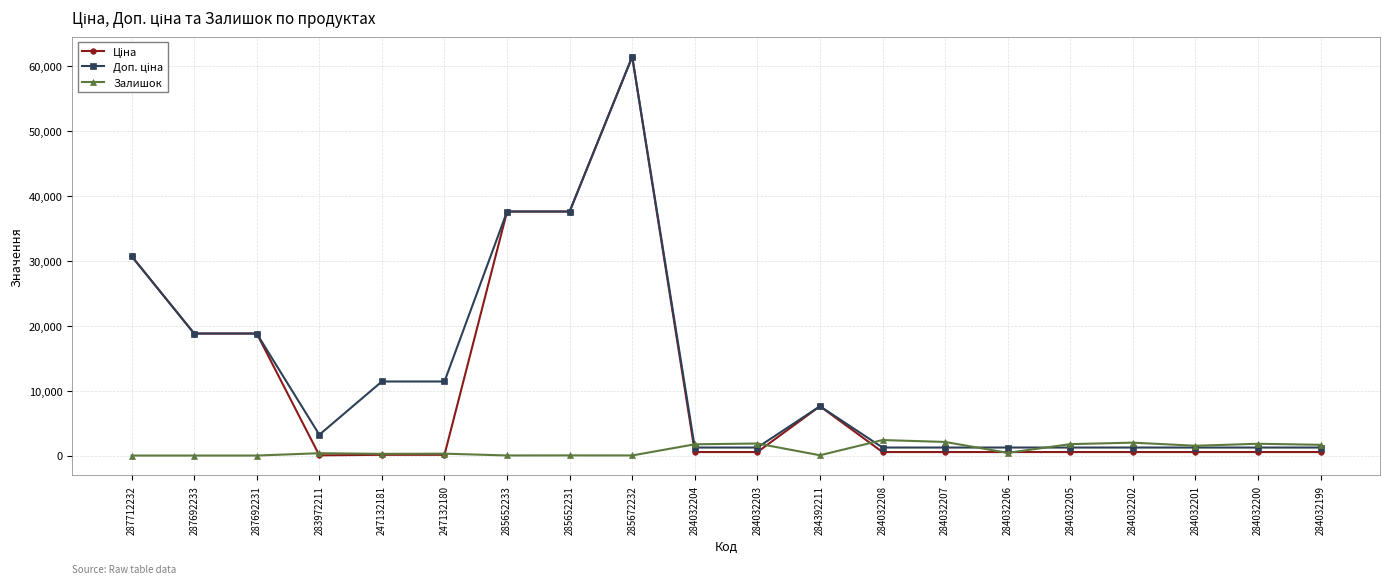

What is the label of the 2nd point from the left?

287692233